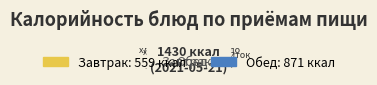

Rank the categories by value from lowest to highest.

Завтрак (фрукты), Обед (закуска), Завтрак (хлеб), Обед (хлеб черн.), Завтрак (гор.напиток), Обед (напитки), Обед (1 блюдо), Обед (хлеб бел.), Обед (2 блюдо), Обед (гарнир), Завтрак (гор.блюдо)